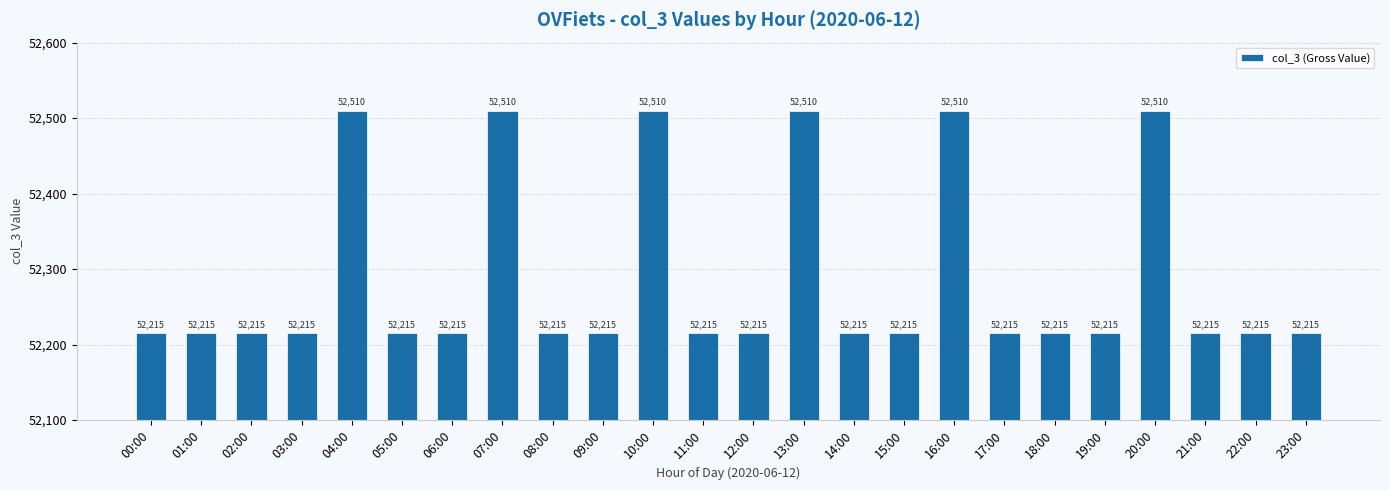

What is the sum of the values at 16:00 and 06:00?

104725